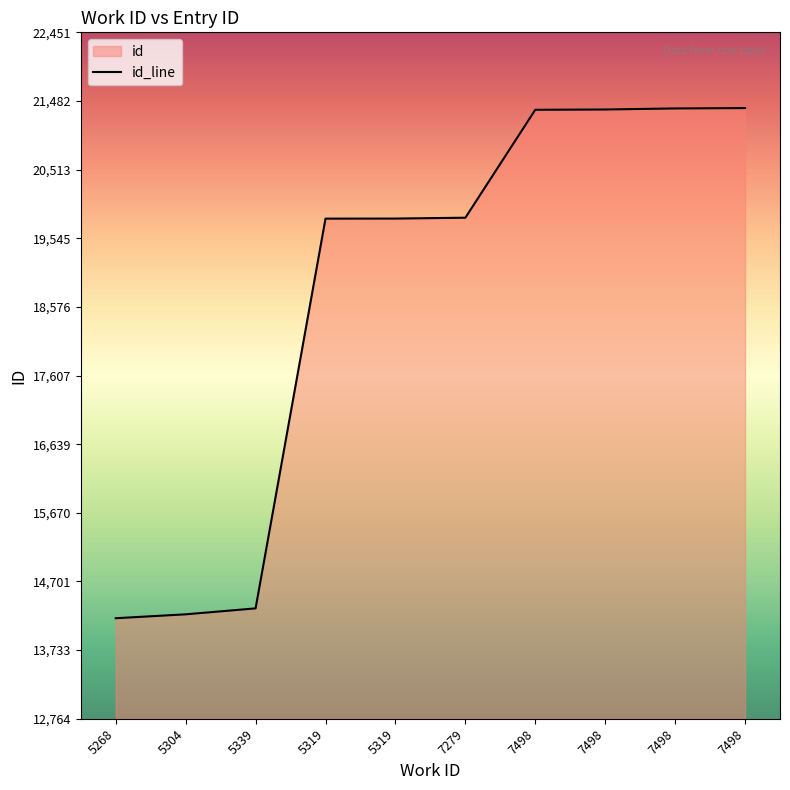

Where does the data first go above 19835?

7498